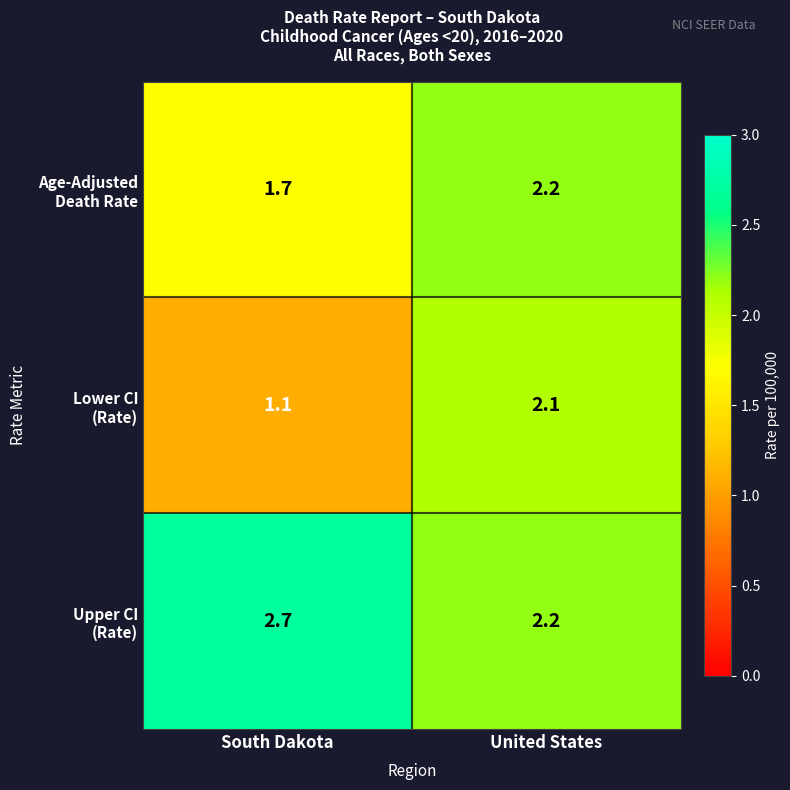

What is the difference between the highest and lowest values at United States?

0.1